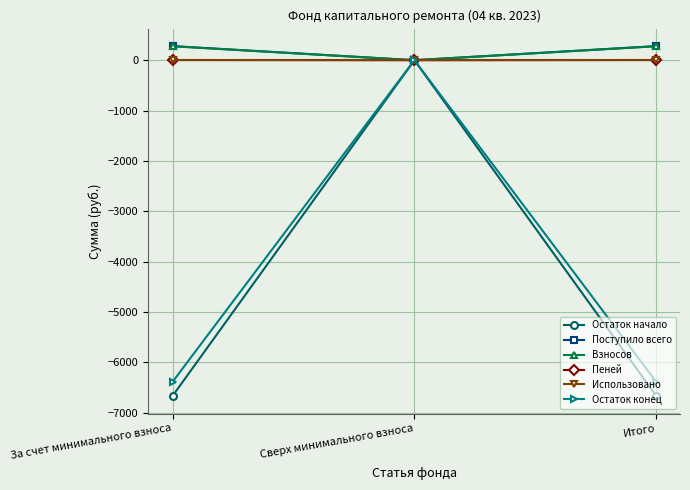

What is the value of the Взносов point at the 3rd from the left?

276.8